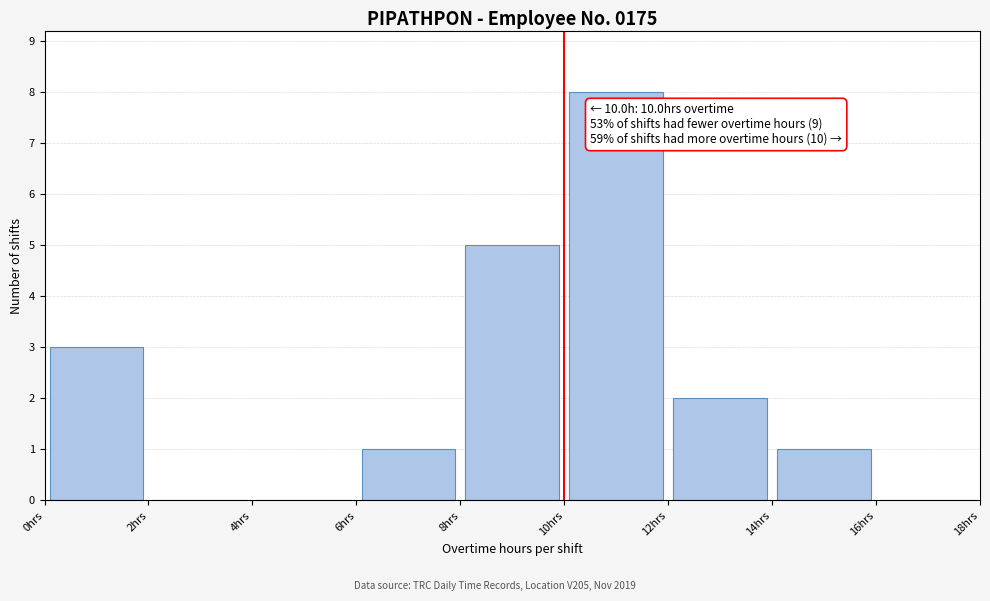

Over which range of the x-axis is the bar tallest?

10 to 12